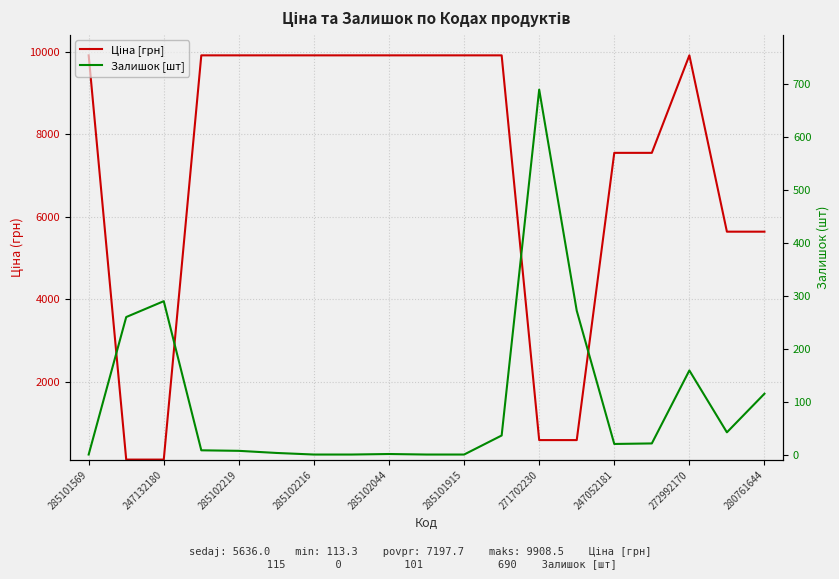

True or false: Залишок [шт] and Ціна [грн] intersect in this chart.

True